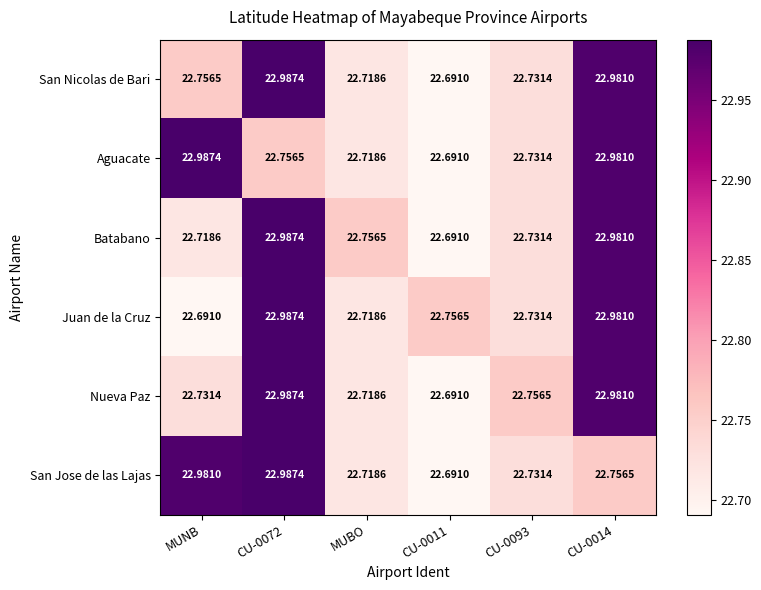

Which series changed the most between CU-0072 and CU-0014?

San Jose de las Lajas